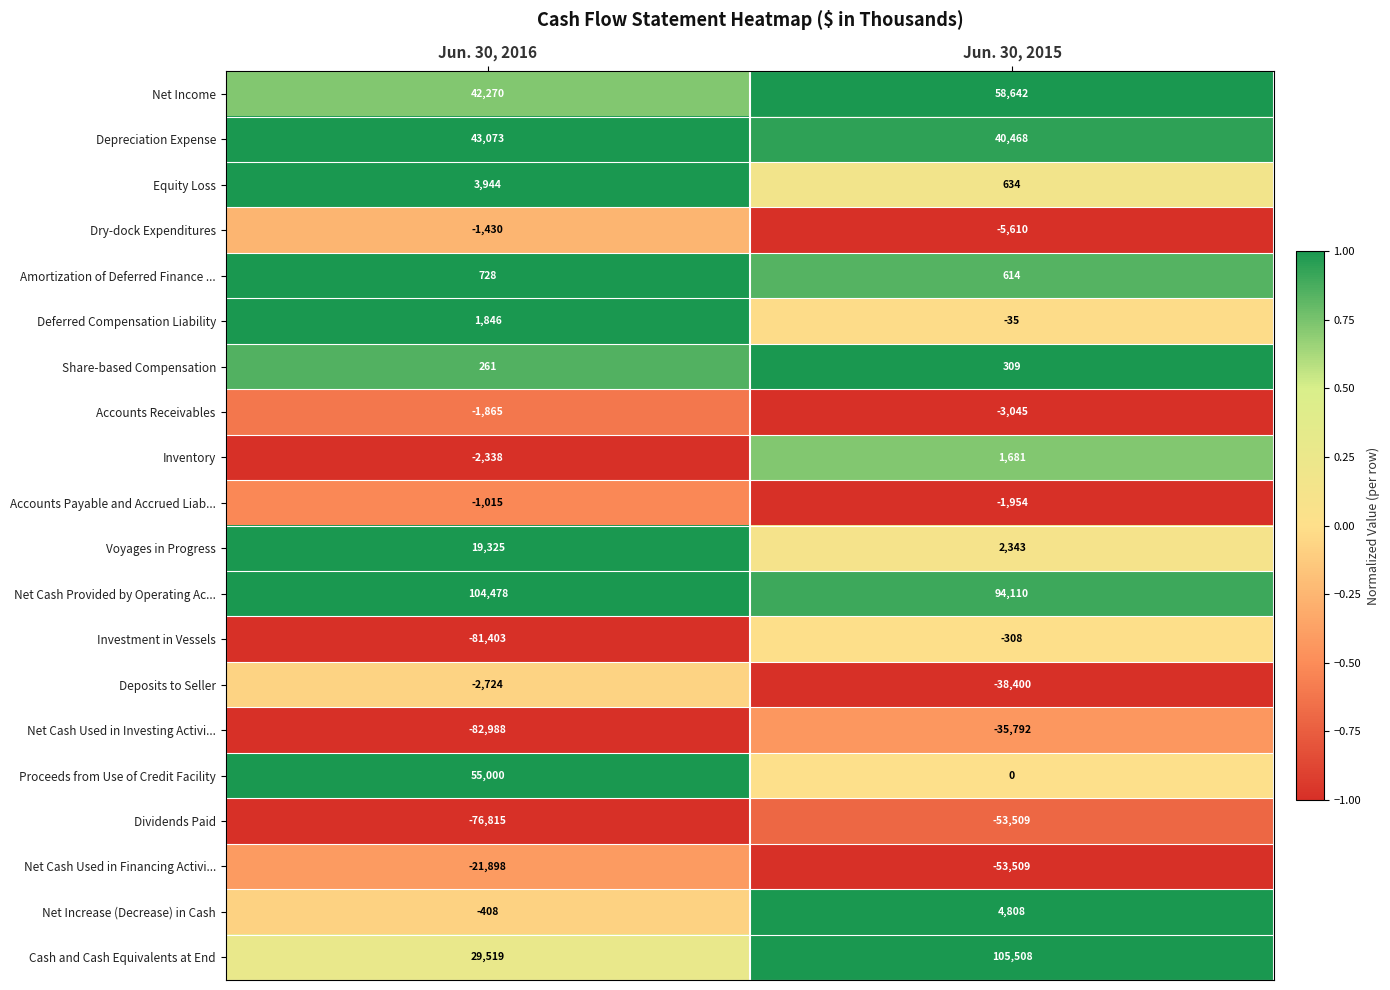

What is the sum of all Equity Loss values?

4578